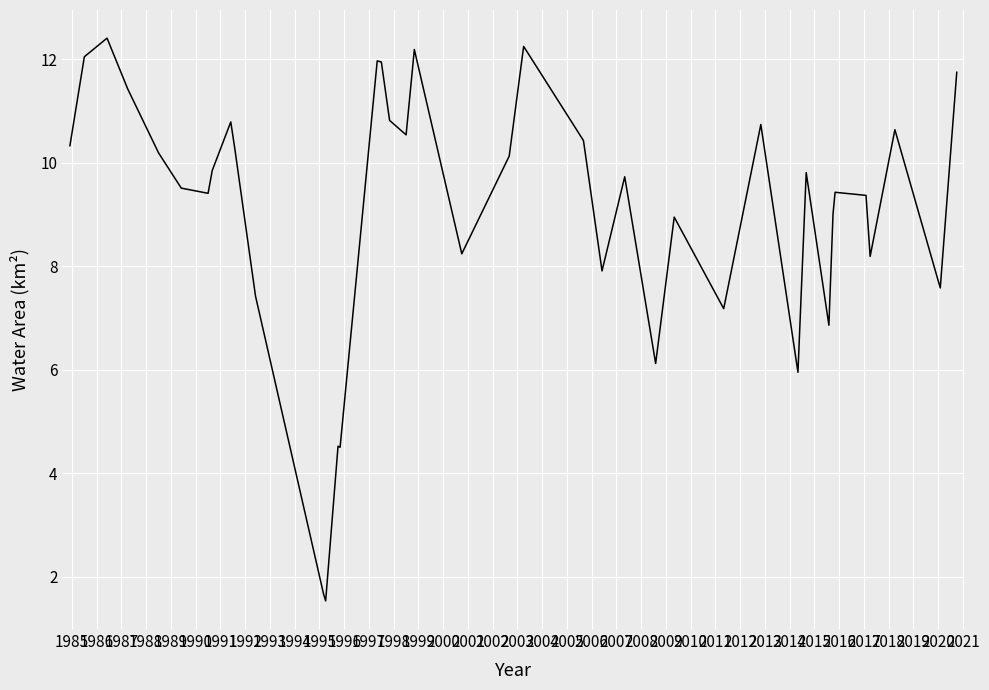

What is the difference between the maximum and minimum values?

10.9